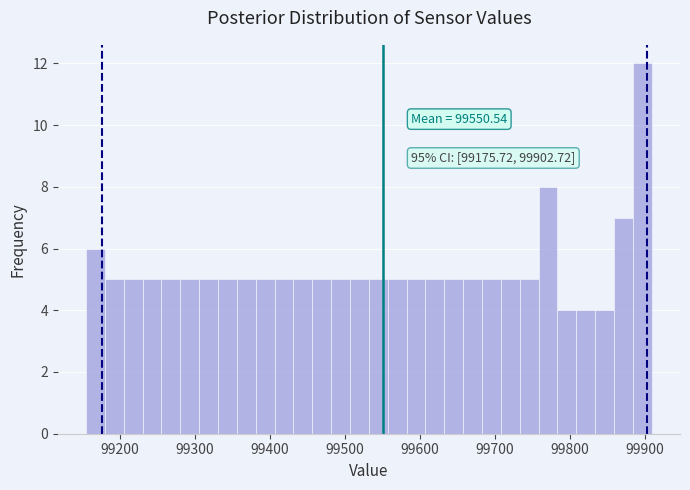

Read against the x-axis, roughly where is the centre of the tallest bar?

99900